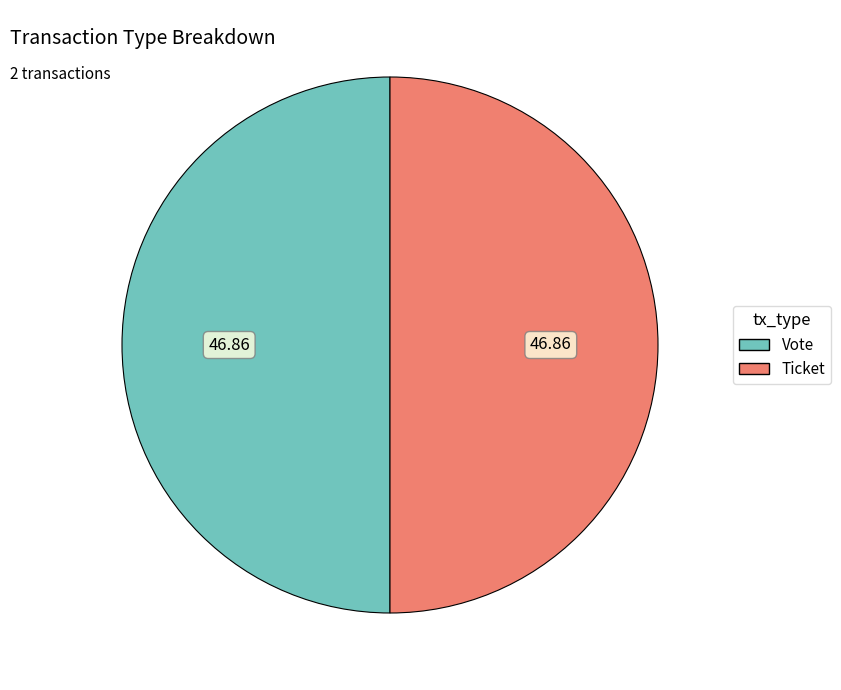

Approximately how many times larger is the value at Ticket compared to Vote?

1.0